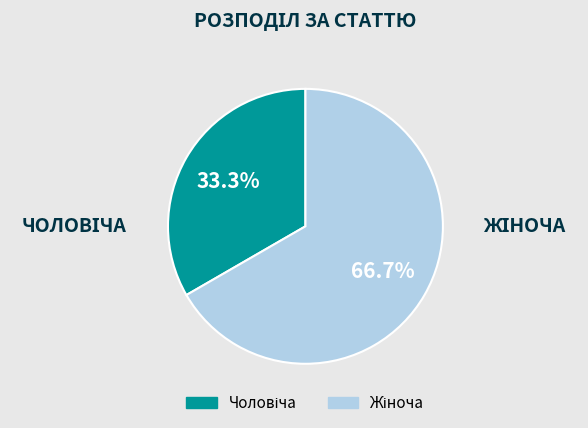

Is there a majority slice in this chart?

Yes